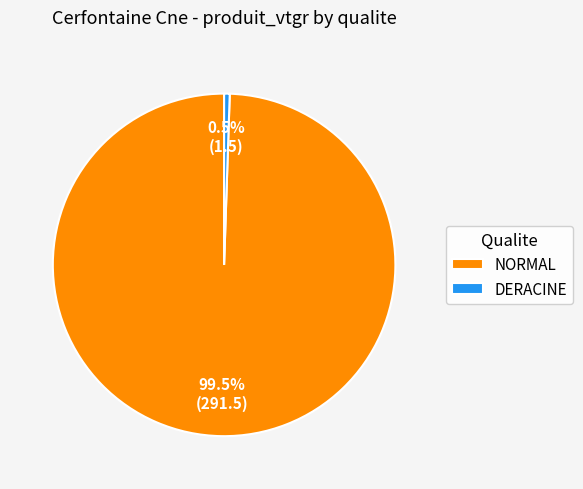

To the nearest percent, what is the combined percentage of DERACINE and NORMAL?

100%